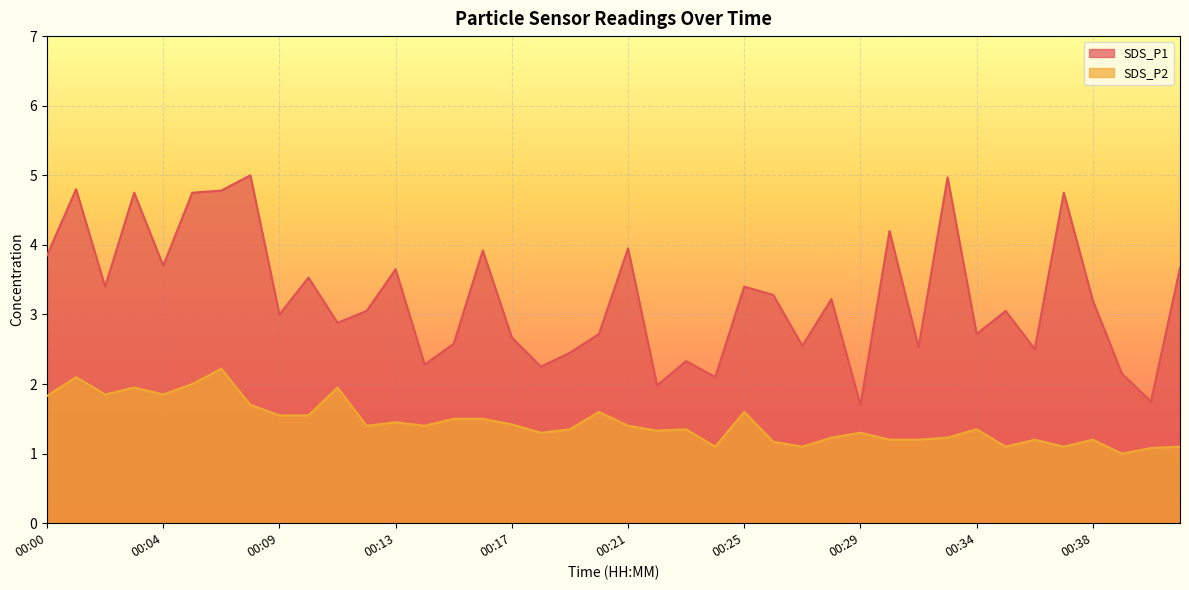

True or false: SDS_P2 and SDS_P1 cross at least once.

False